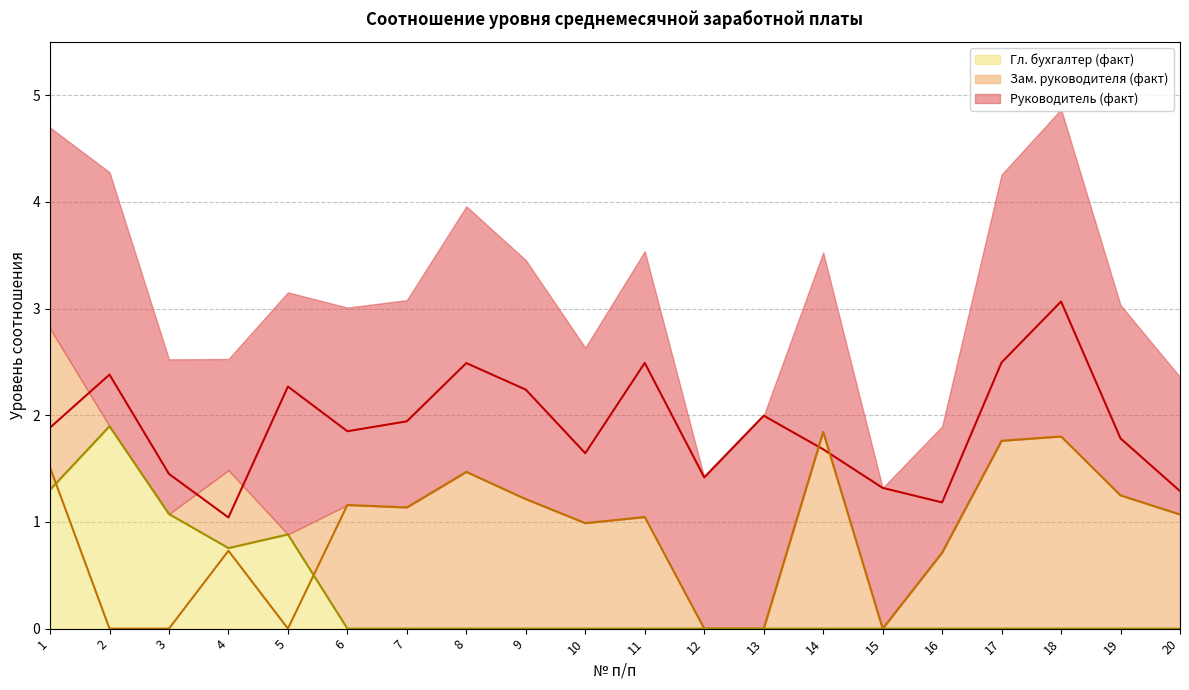

At which category does Зам. руководителя (факт) reach its first local valley?

5